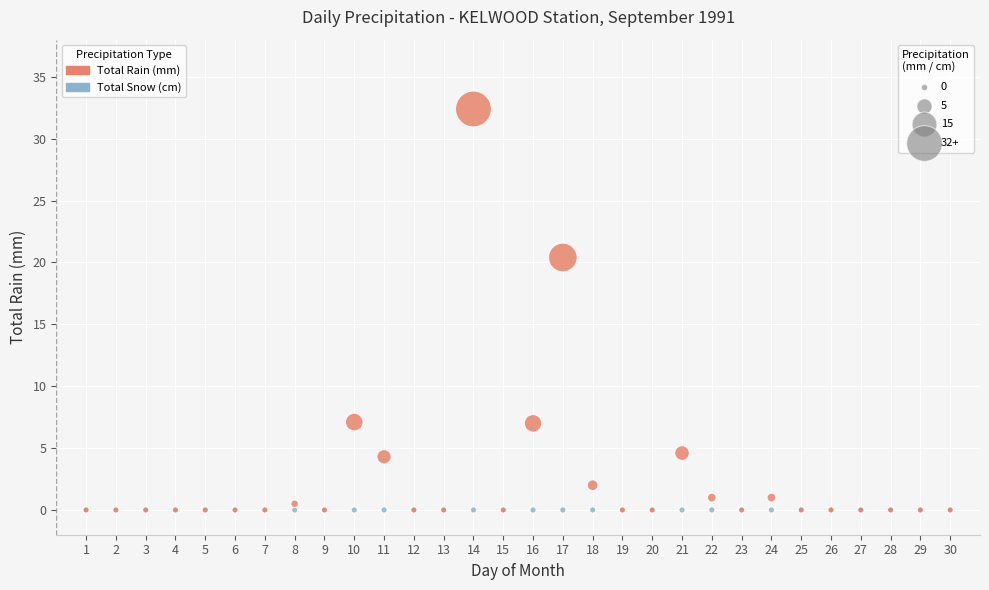

Which series contains the highest Y value?

Total Rain (mm)